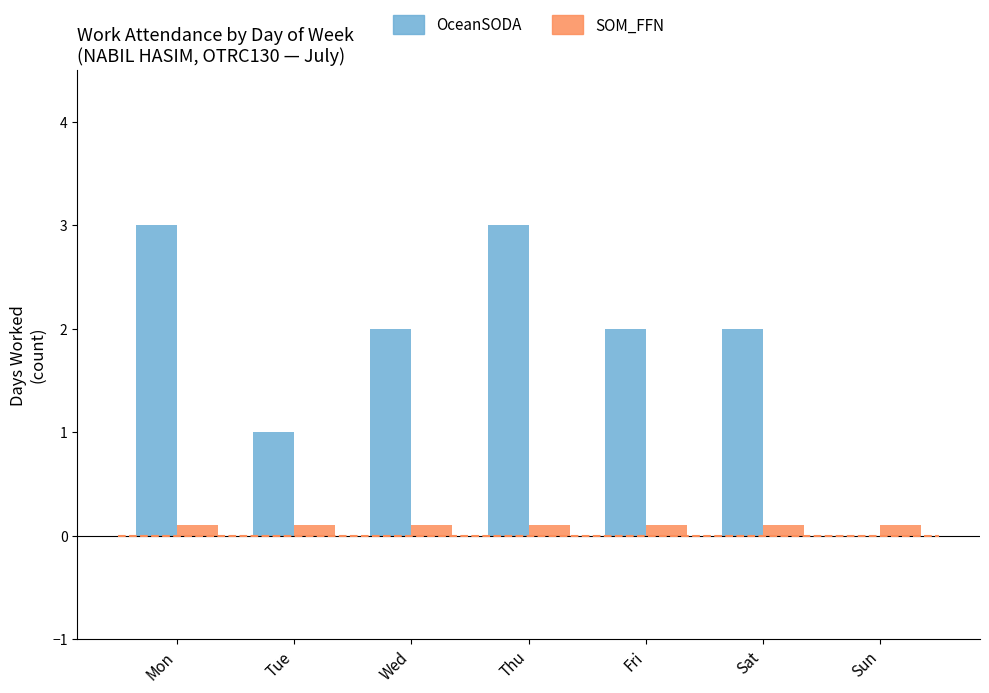

Is it true that OceanSODA equals 0.8 at Sat?

False